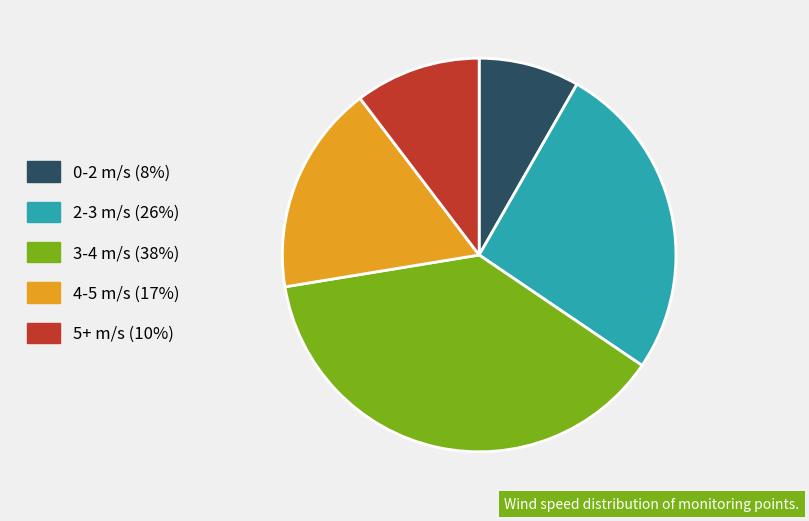

Which category has the biggest portion of the pie?

3-4 m/s (38%)